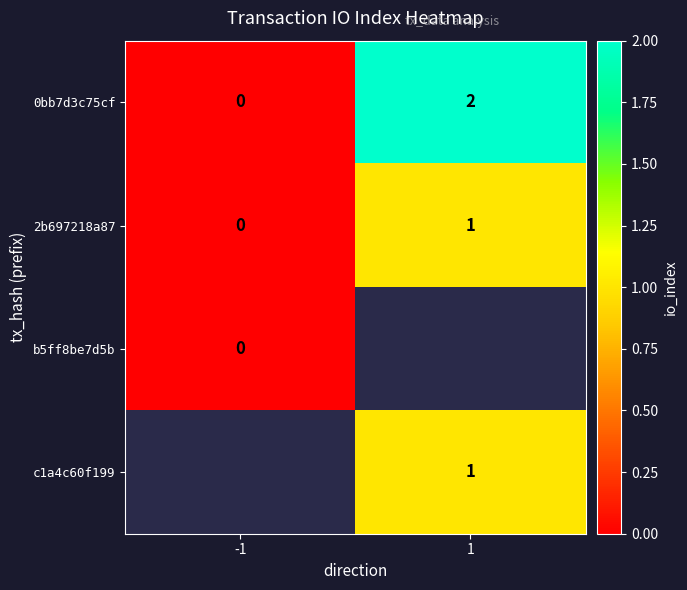

True or false: c1a4c60f199 has a value of 1 at 1.

True